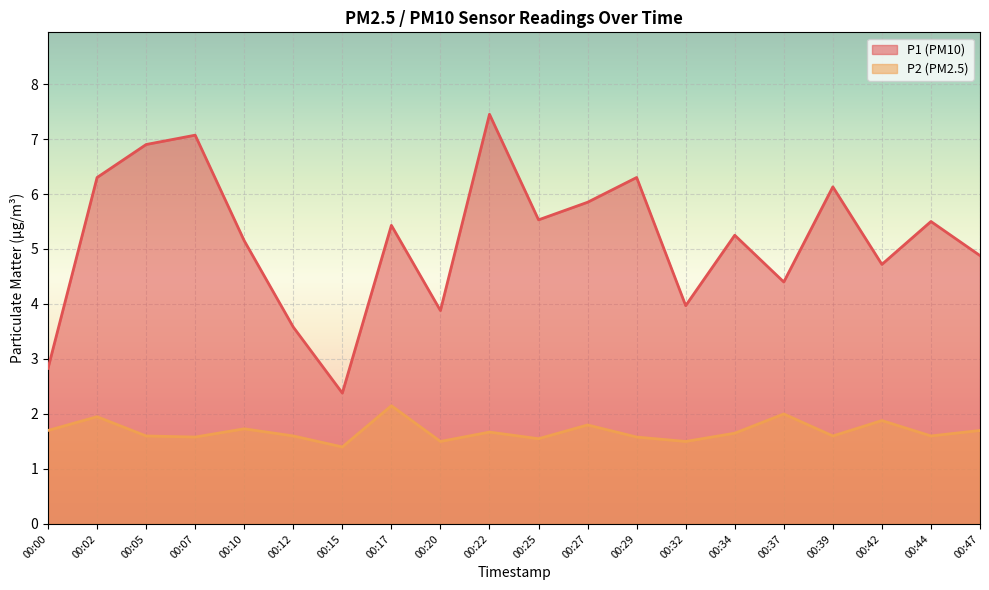

At which category is the sum across all series the highest?

00:22